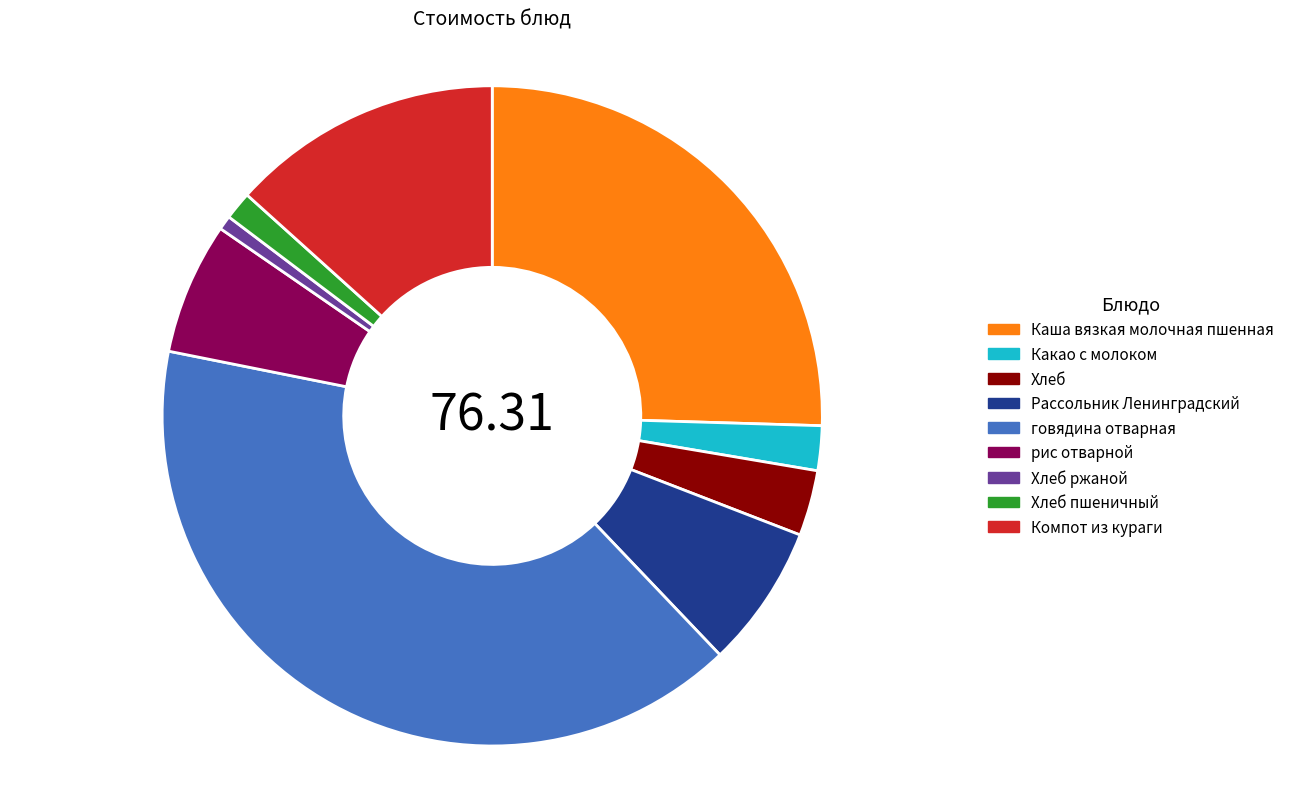

Is the sum of Какао с молоком and Хлеб пшеничный greater than half?

No